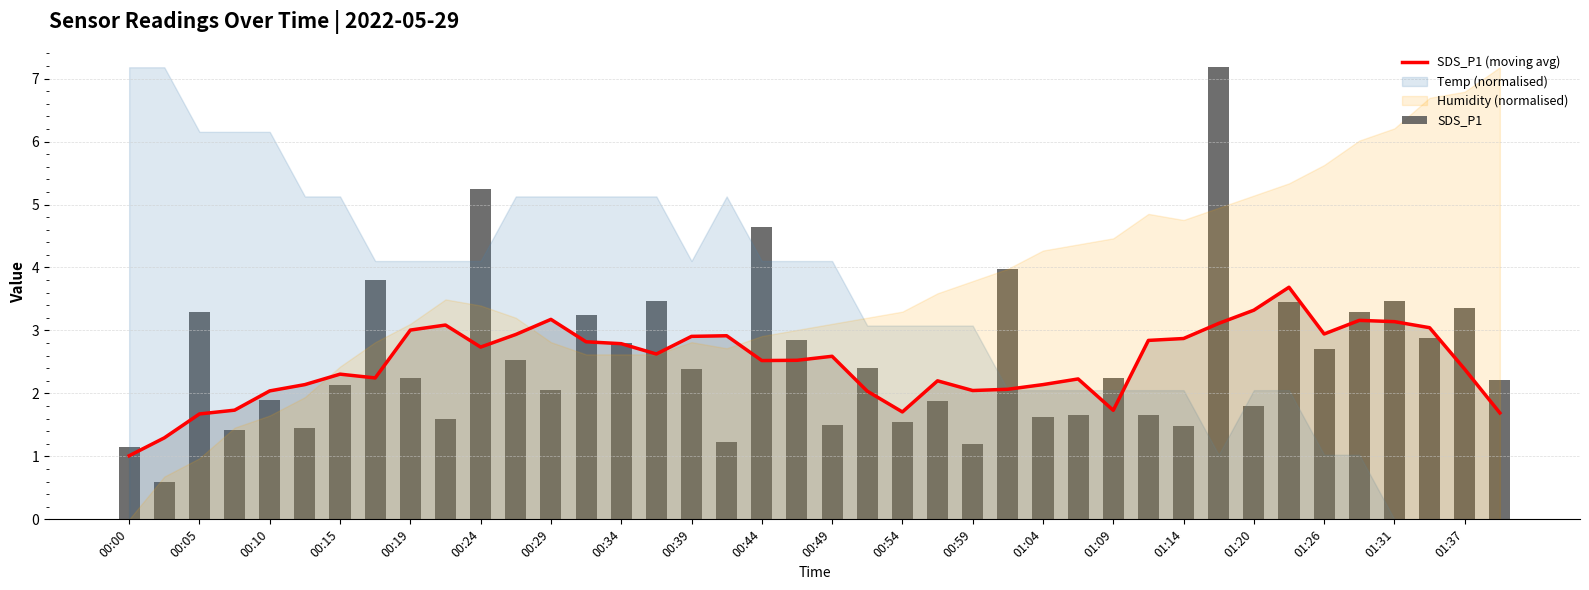

Is it true that SDS_P1 equals 11.6 at 31?

False